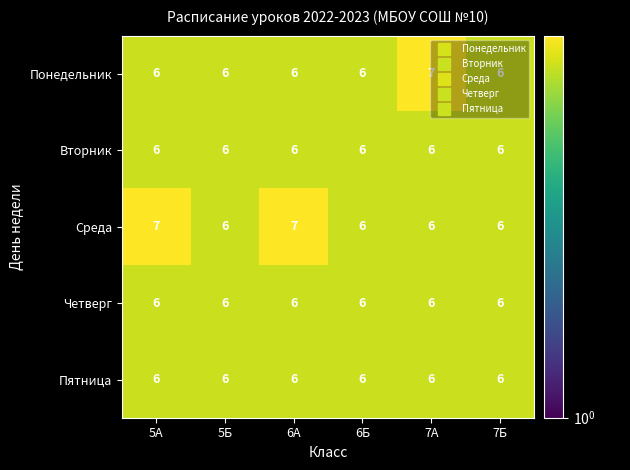

Is it true that Среда equals 9 at 7А?

False